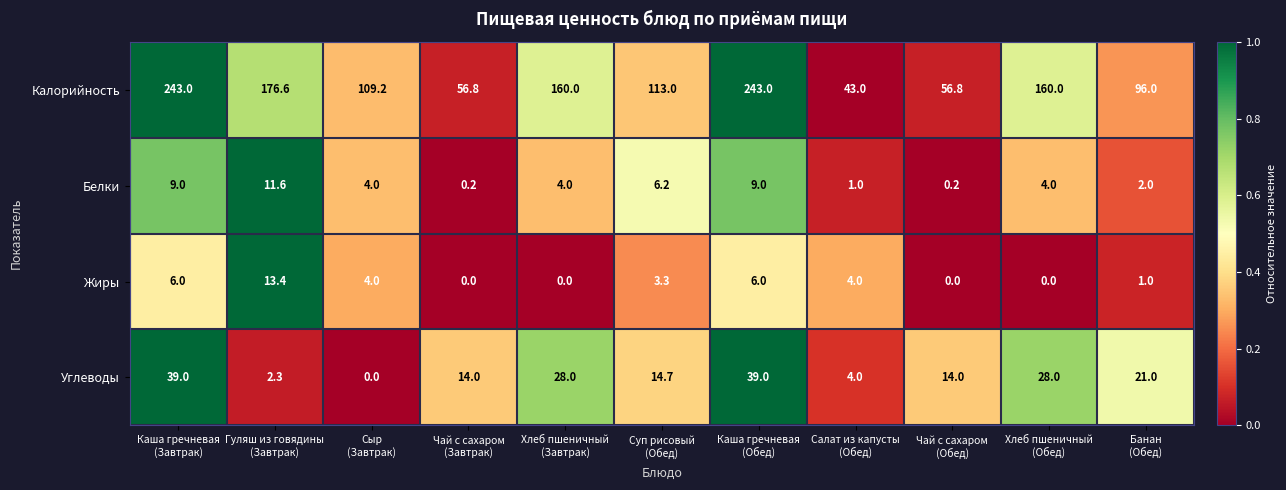

Count the number of categories in the chart.

11